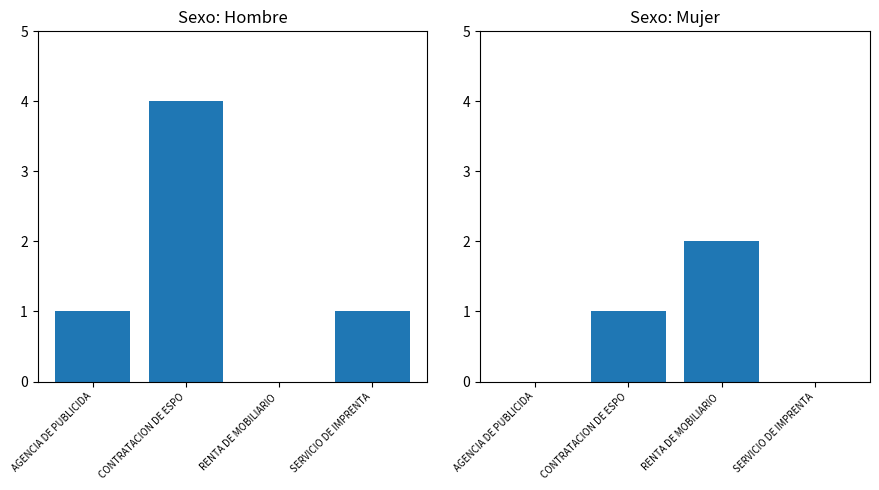

What position from the left is CONTRATACION DE ESPO?

2